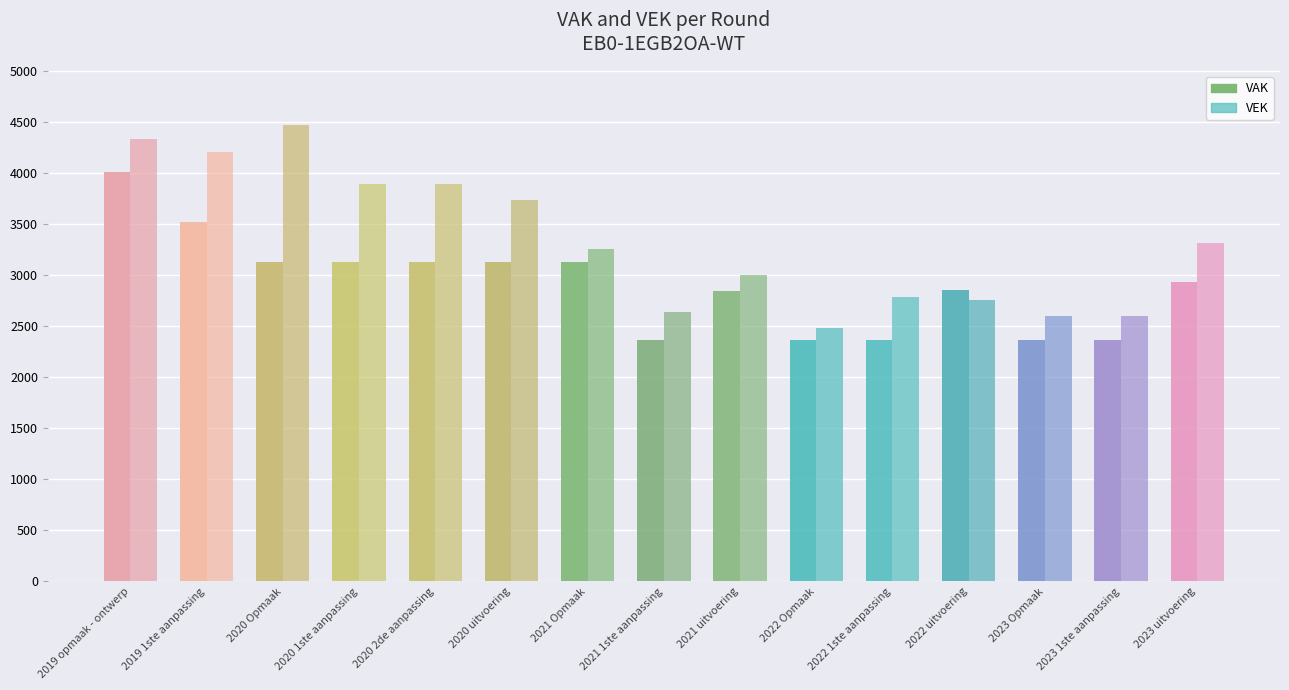

How many data points does each series have?

15